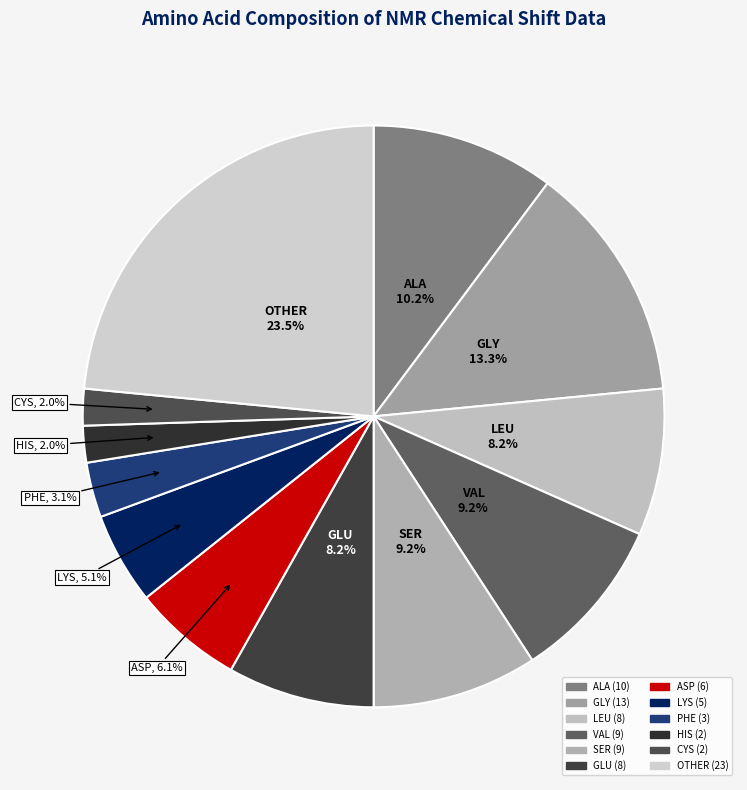

What is the ratio of the value at ALA to the value at GLY?

0.8